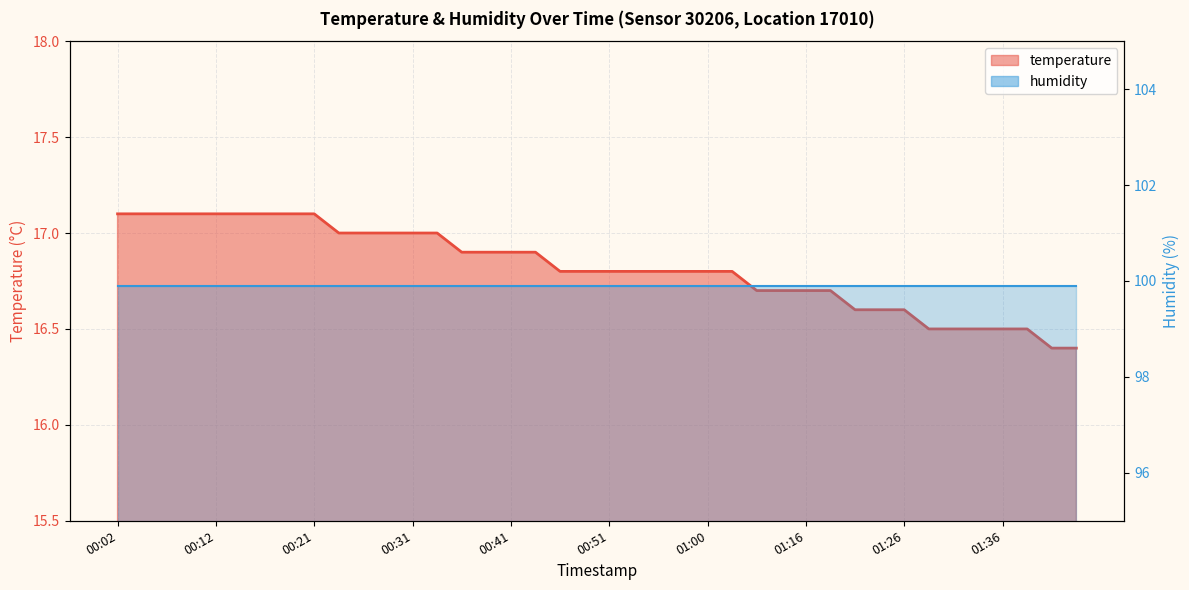

At which label is the value closest to 16?

01:41